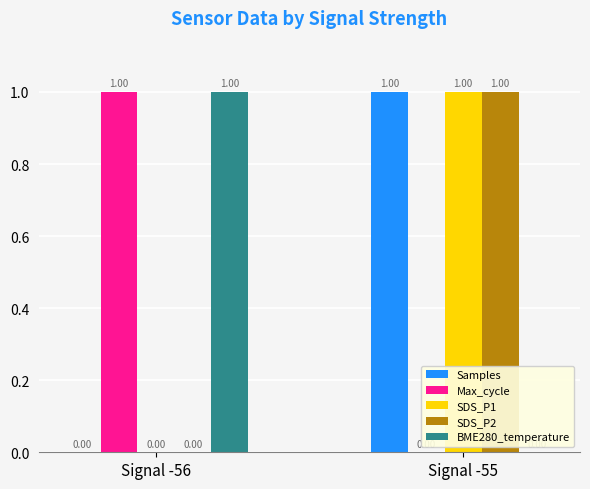

How many categories are shown in the chart?

2